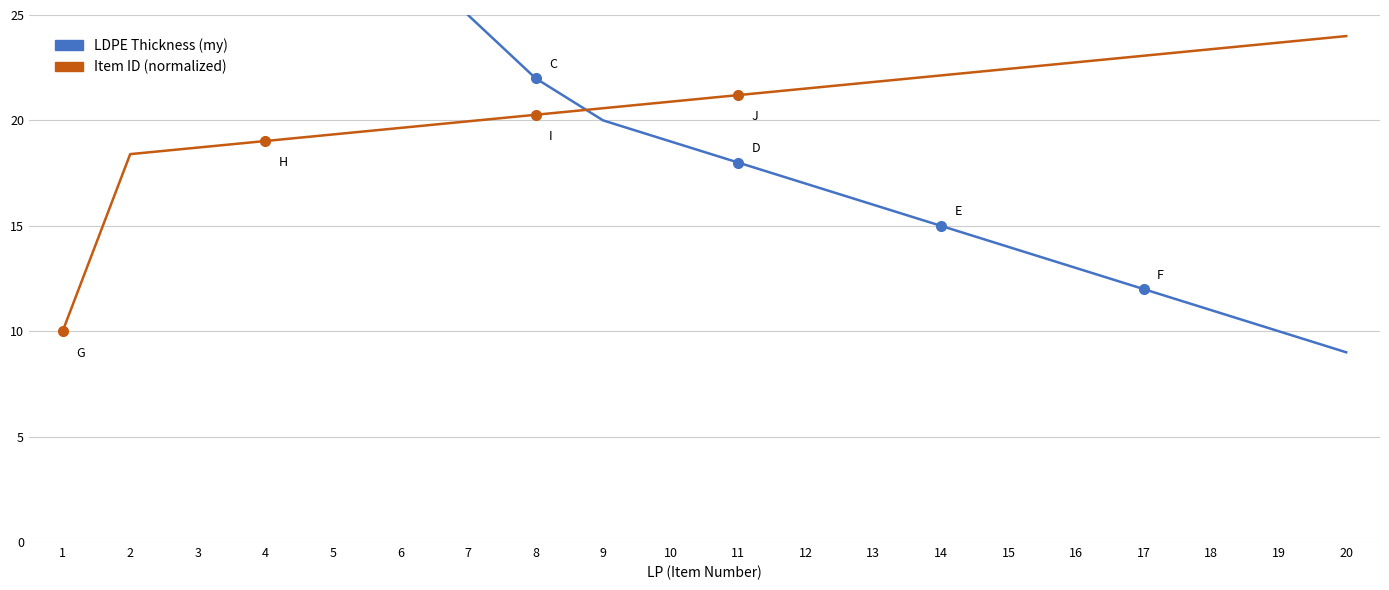

Is it true that Item ID (normalized) equals 31.3 at 12?

False